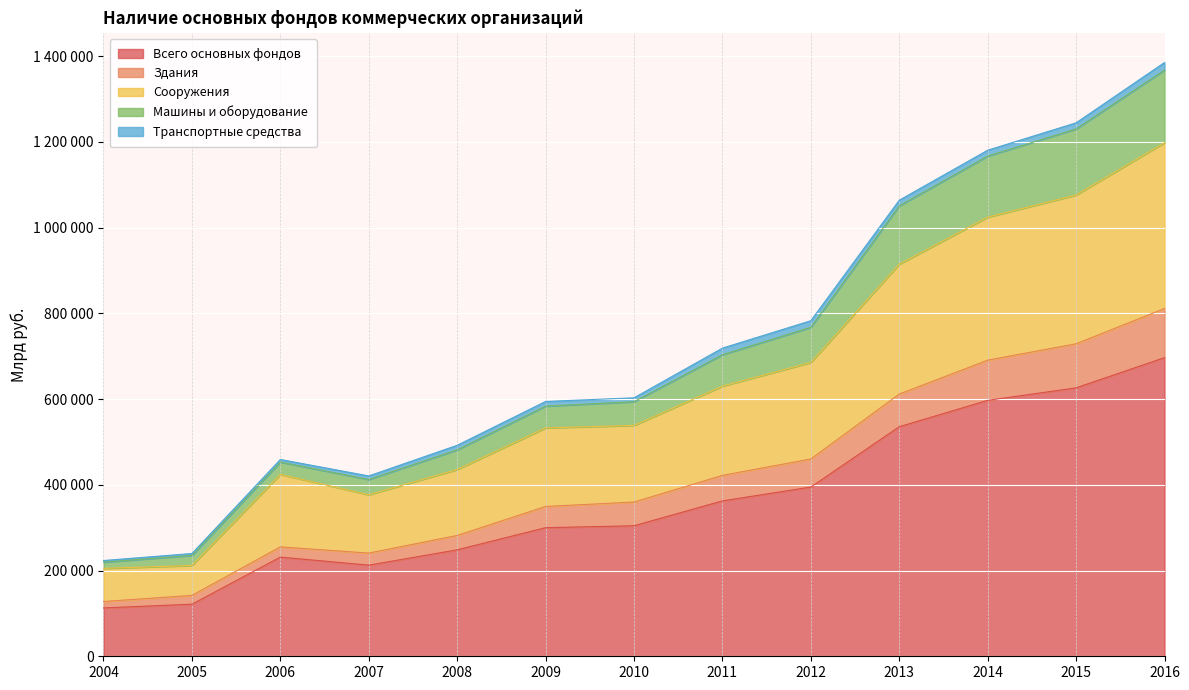

Does the chart display data point markers on the line(s)?

No